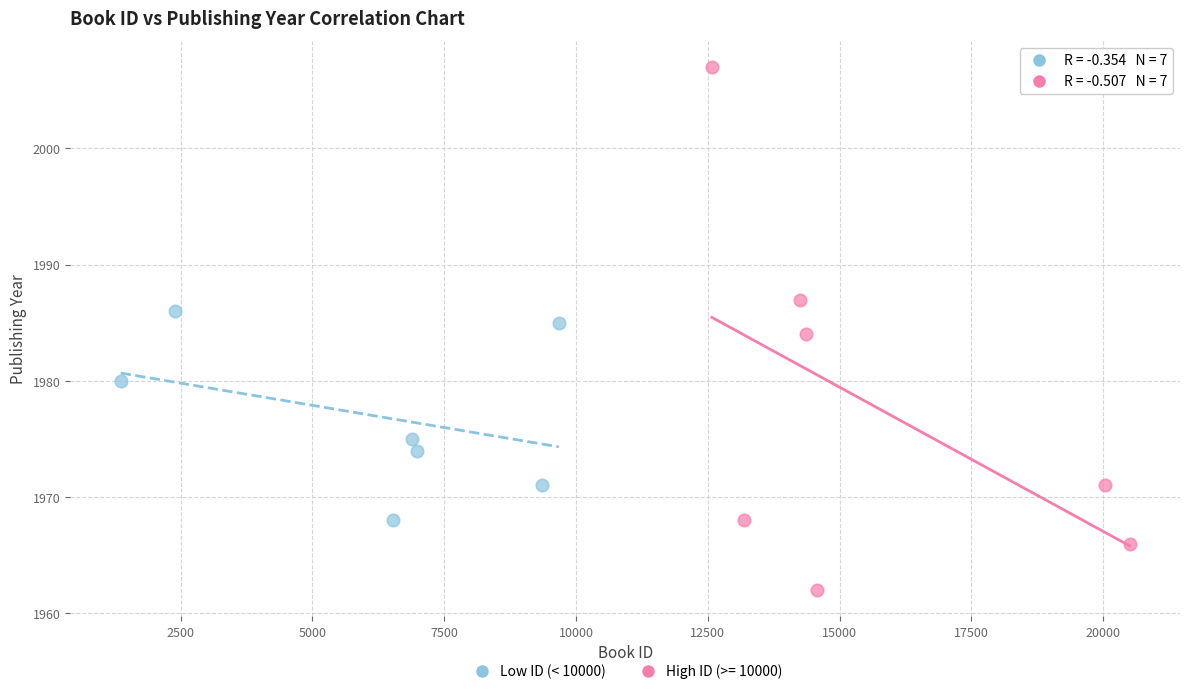

Which series has the largest Y range (max minus min)?

High ID (>= 10000)